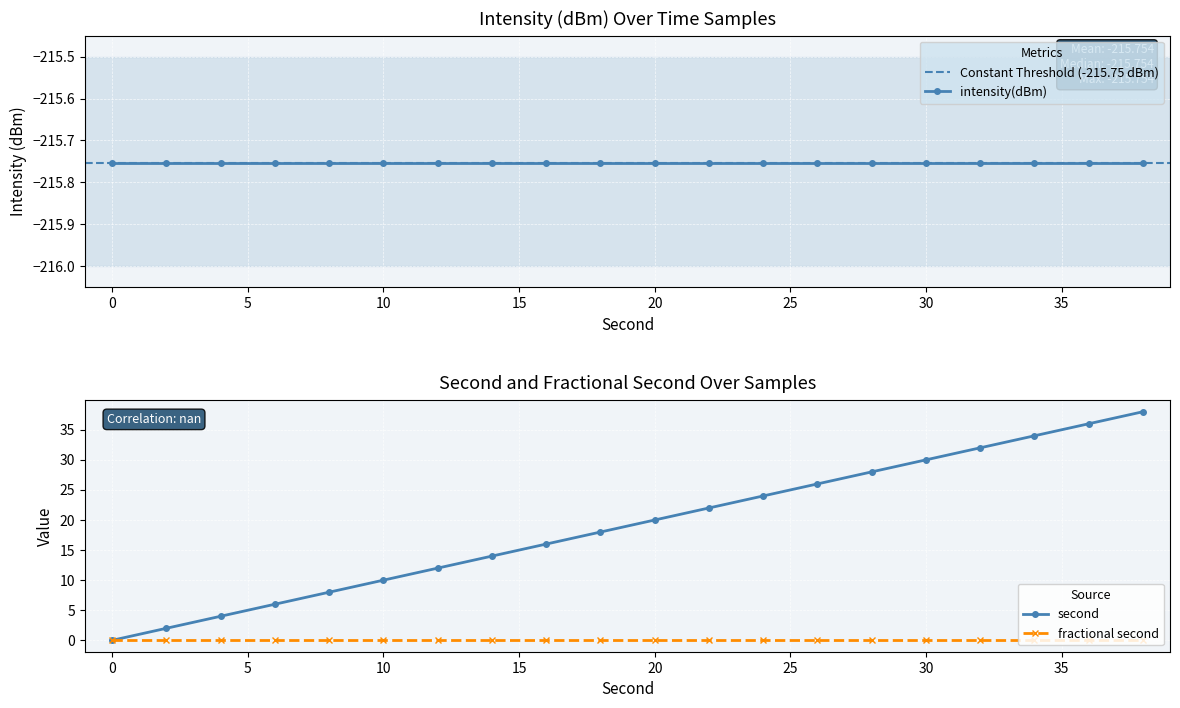

At which category is the sum across all series the highest?

38